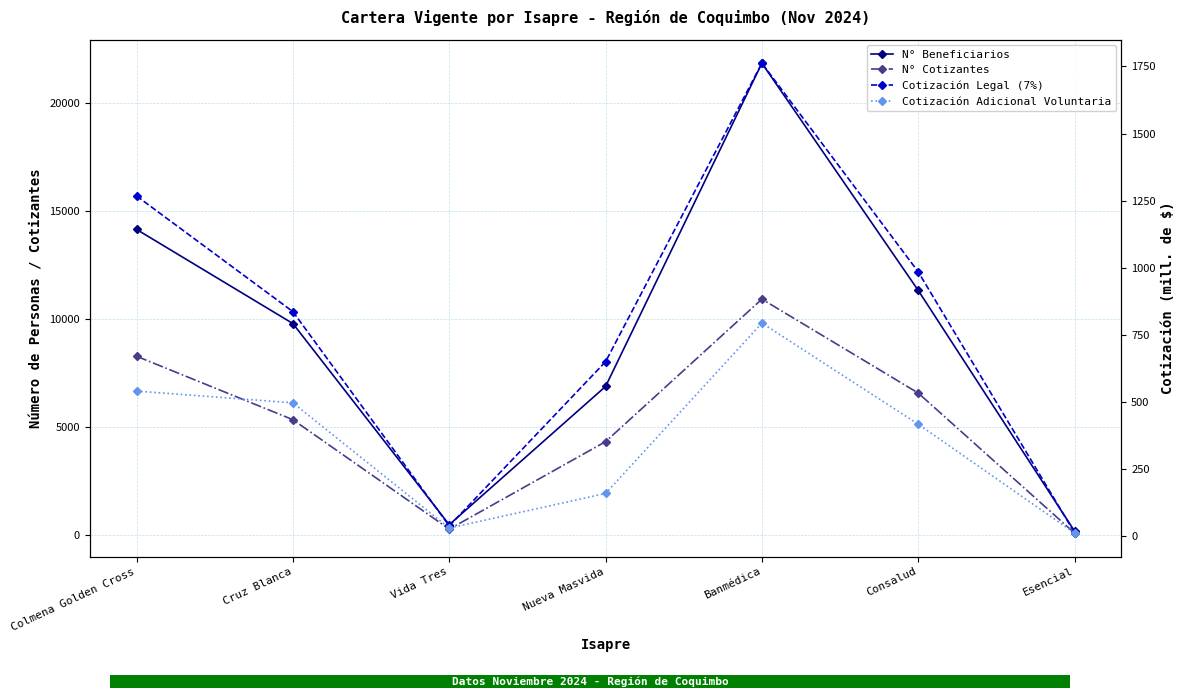

Is it true that Cotización Adicional Voluntaria equals 417.9 at Consalud?

True